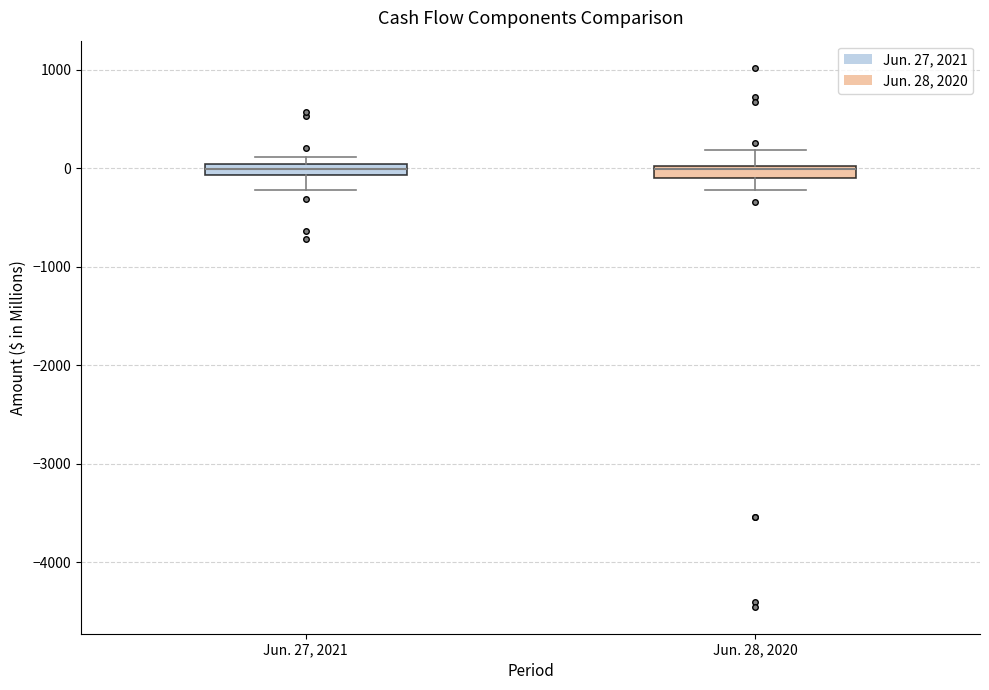

Where is the lower edge of the box for Jun. 27, 2021 on the y-axis? The values are not printed on the chart, so give them approximately, as read against the axis.

-100